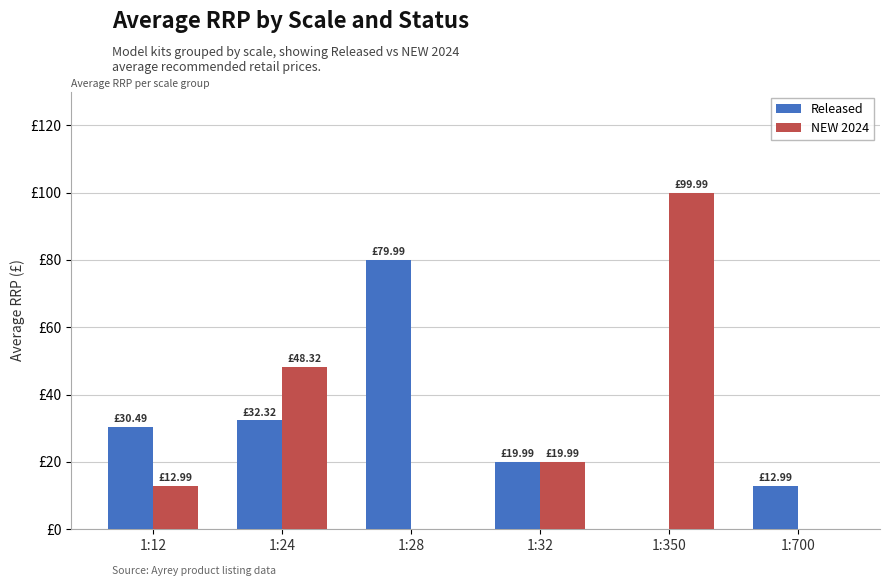

List the labels in order of Released value, largest first.

1:28, 1:24, 1:12, 1:32, 1:700, 1:350